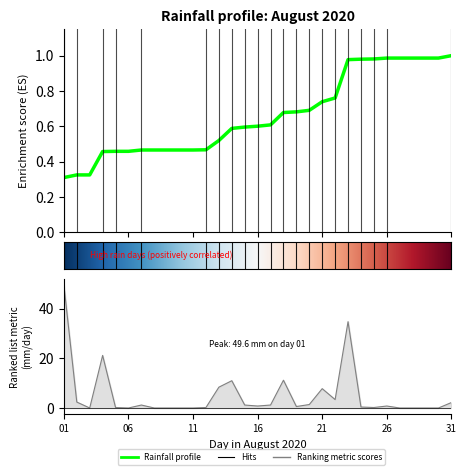

Reading right to left, list all the values displayed in this chart.

2.2	0.0	0.0	0.0	0.0	0.8	0.2	0.4	34.8	3.4	7.8	1.4	0.6	11.2	1.2	0.8	1.2	11.0	8.4	0.2	0.0	0.0	0.0	0.0	1.2	0.0	0.2	21.2	0.0	2.4	49.6